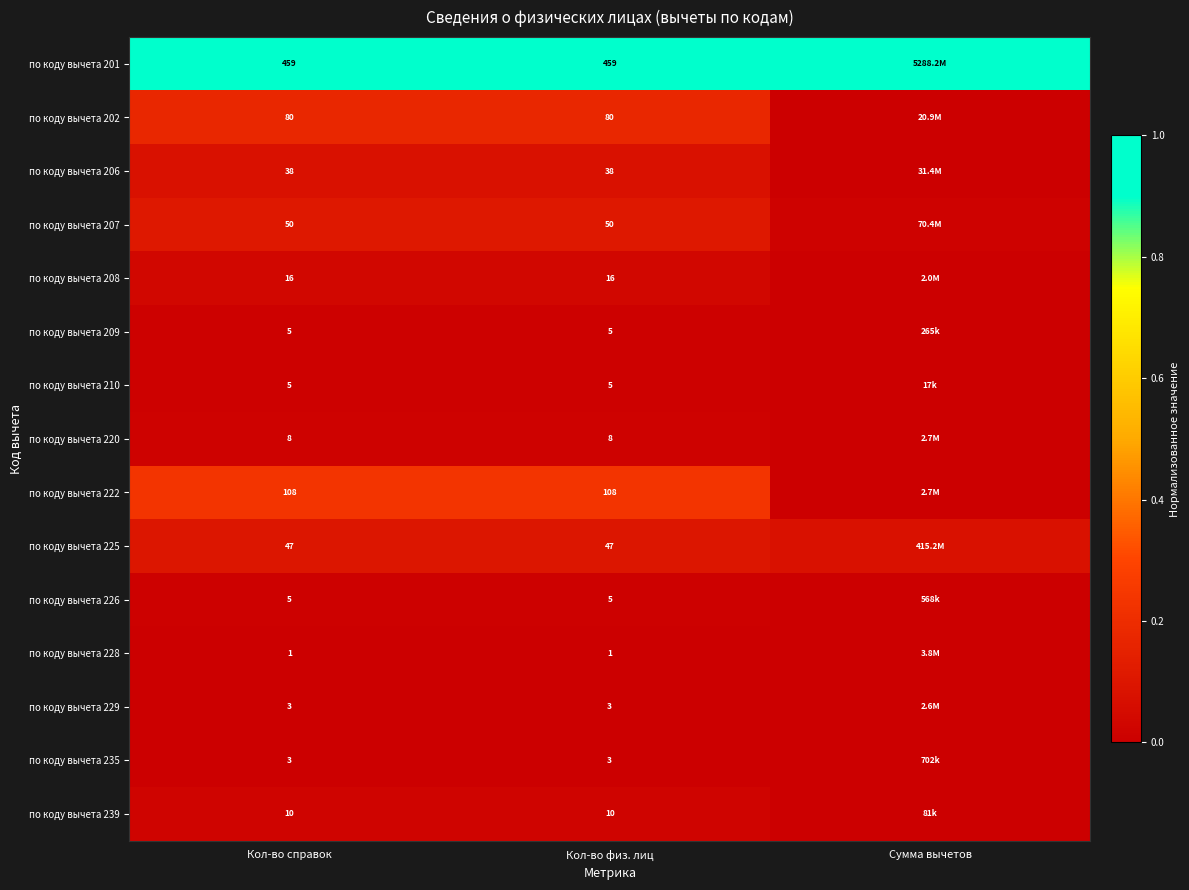

At how many categories does at least one series exceed 0?

3